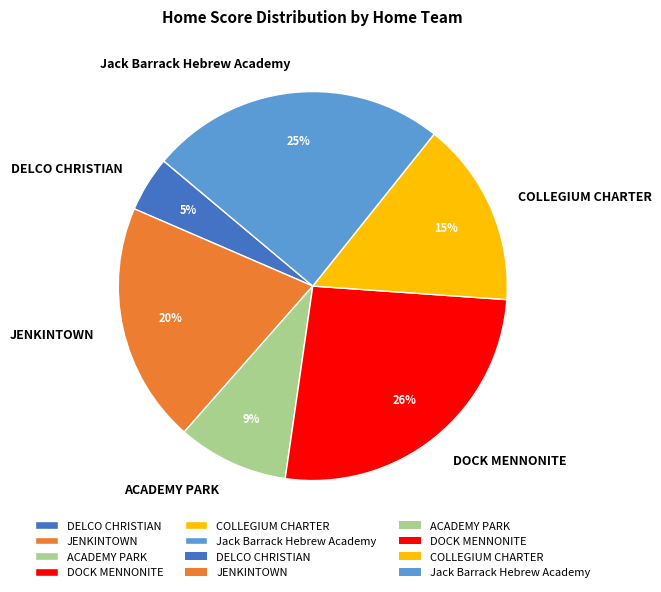

Do DELCO CHRISTIAN and COLLEGIUM CHARTER together represent more than half of the pie?

No